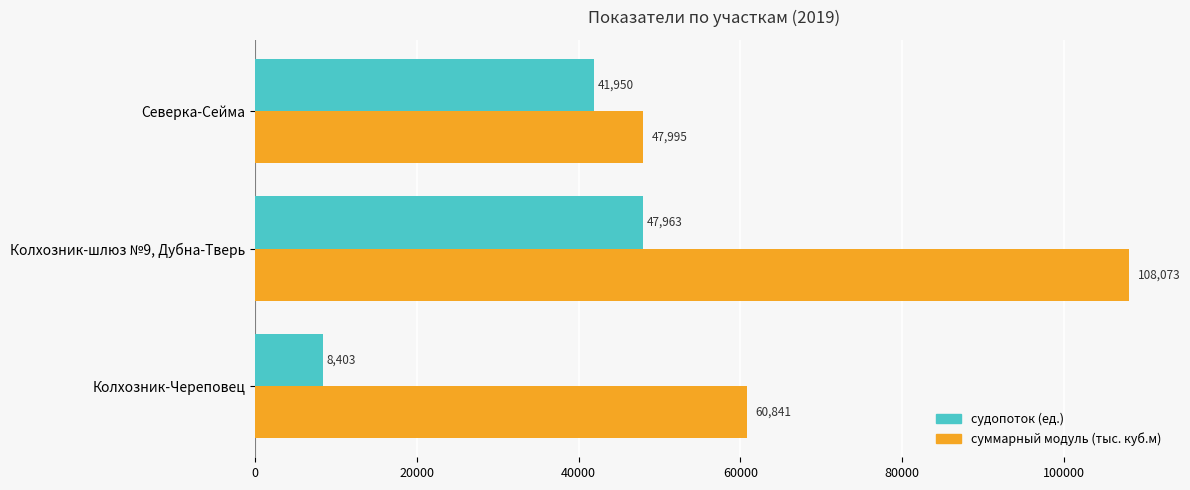

Which series has the largest total across all categories?

суммарный модуль (тыс. куб.м)